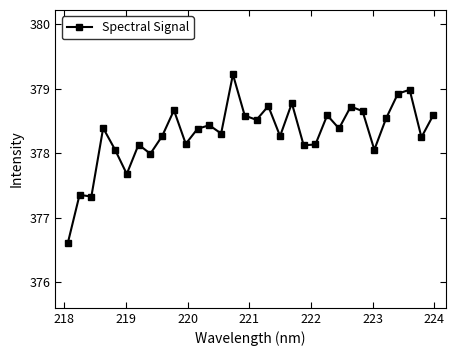

What is the difference between the maximum and second lowest values?

1.9